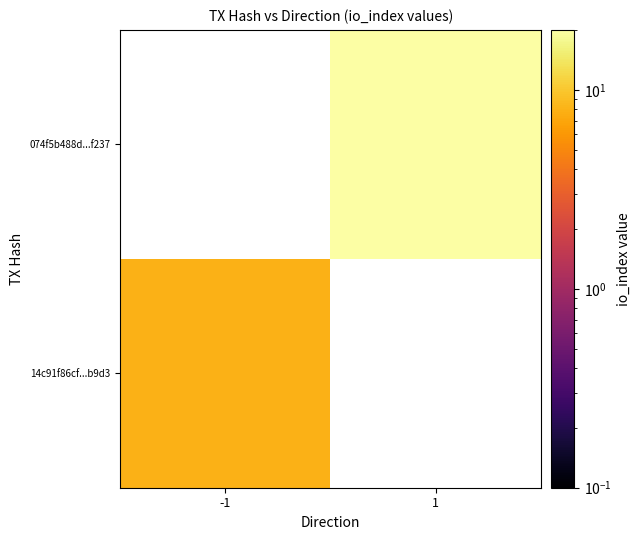

List the labels in order of 14c91f86cf...b9d3 value, largest first.

-1, 1